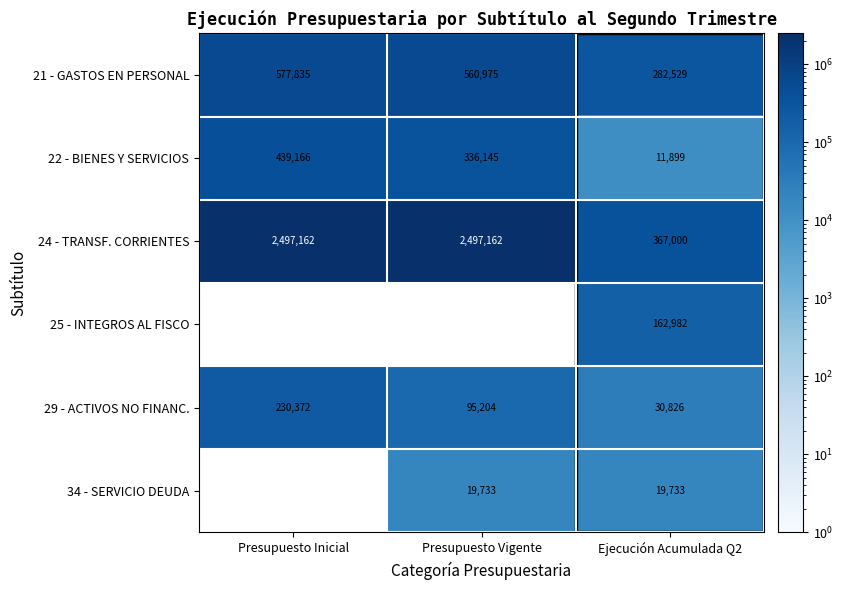

At Ejecución Acumulada Q2, list the series in order from largest to smallest.

24 - TRANSF. CORRIENTES, 21 - GASTOS EN PERSONAL, 25 - INTEGROS AL FISCO, 29 - ACTIVOS NO FINANC., 34 - SERVICIO DEUDA, 22 - BIENES Y SERVICIOS